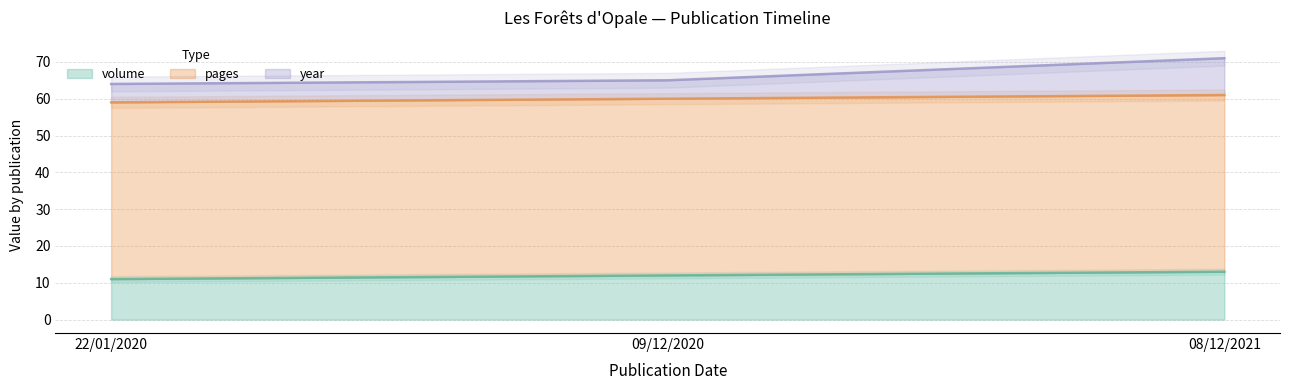

At which category does the chart reach its minimum across all series?

22/01/2020